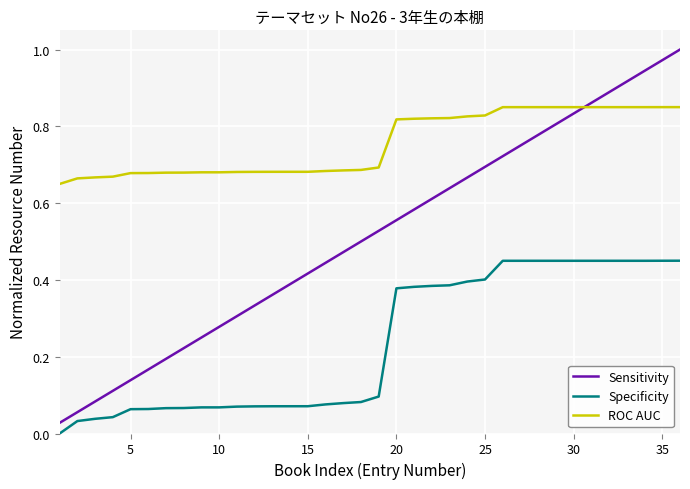

Which series has the largest range (max minus min)?

Sensitivity